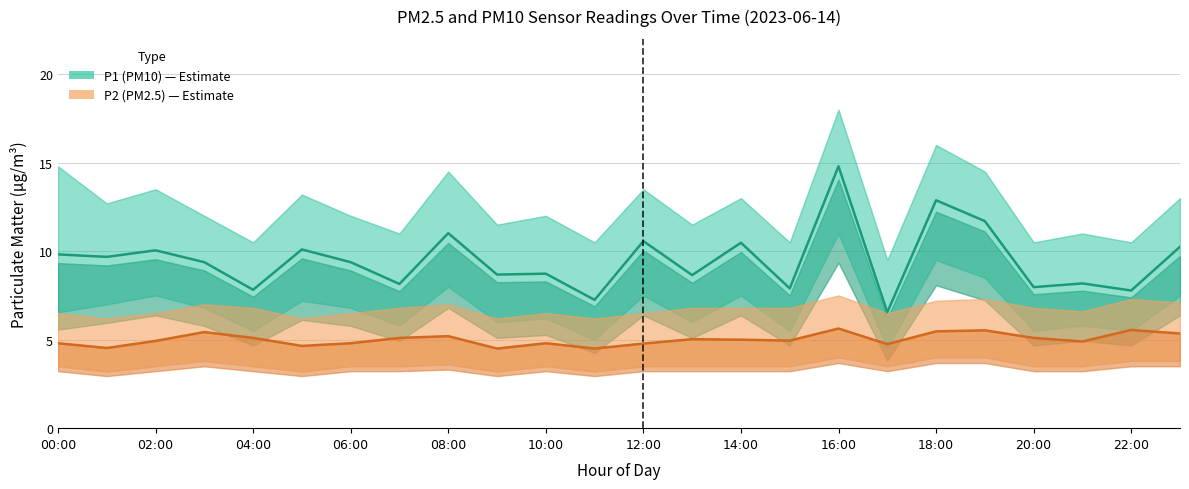

Between 10:00 and 16, which series saw the biggest shift?

P1 (PM10)